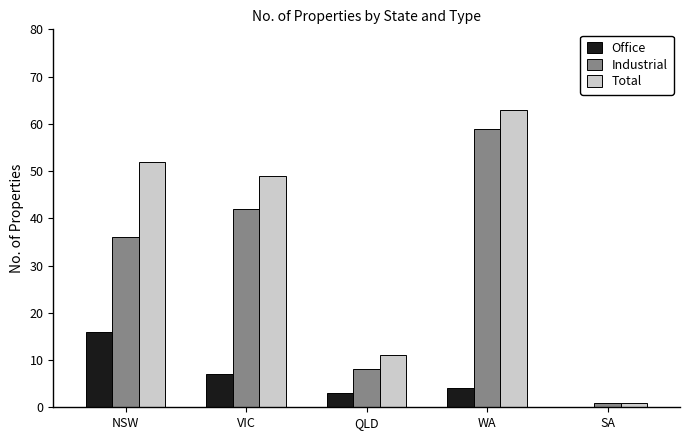

Which series changed the most between NSW and SA?

Total